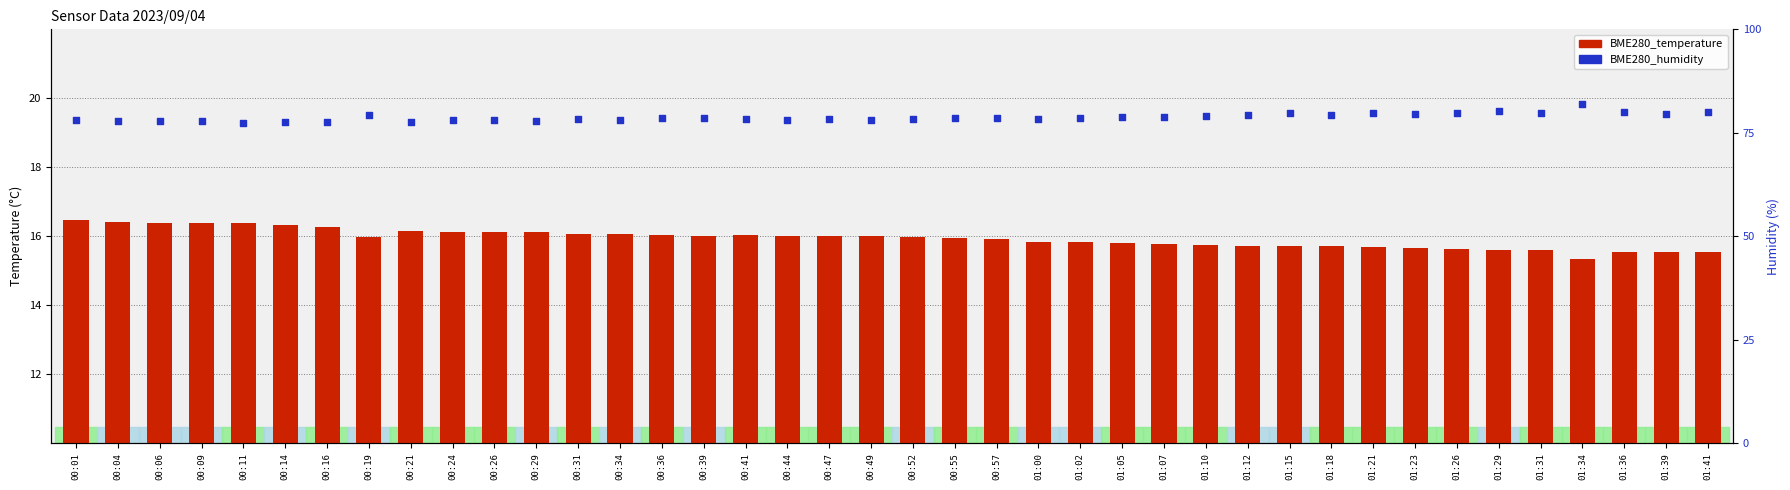

Is the value of BME280_temperature at 00:16 greater than the value of BME280_humidity at 00:52?

No